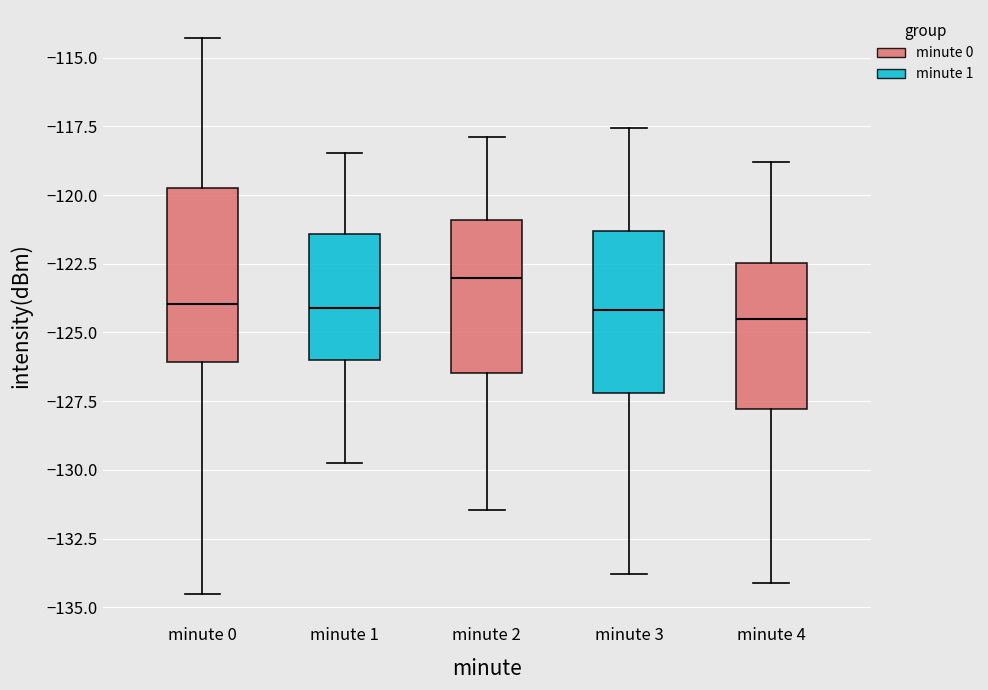

Which box has the highest median line?

minute 2